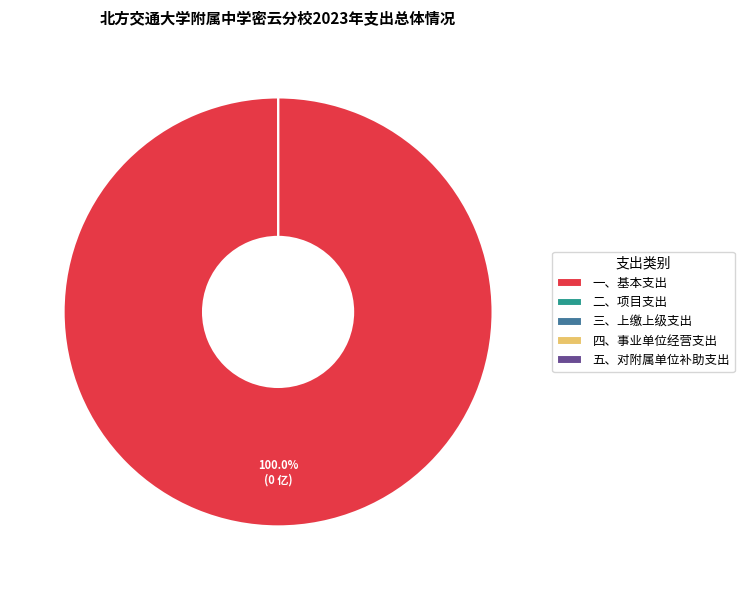

To the nearest percent, what is the average slice percentage?

20%